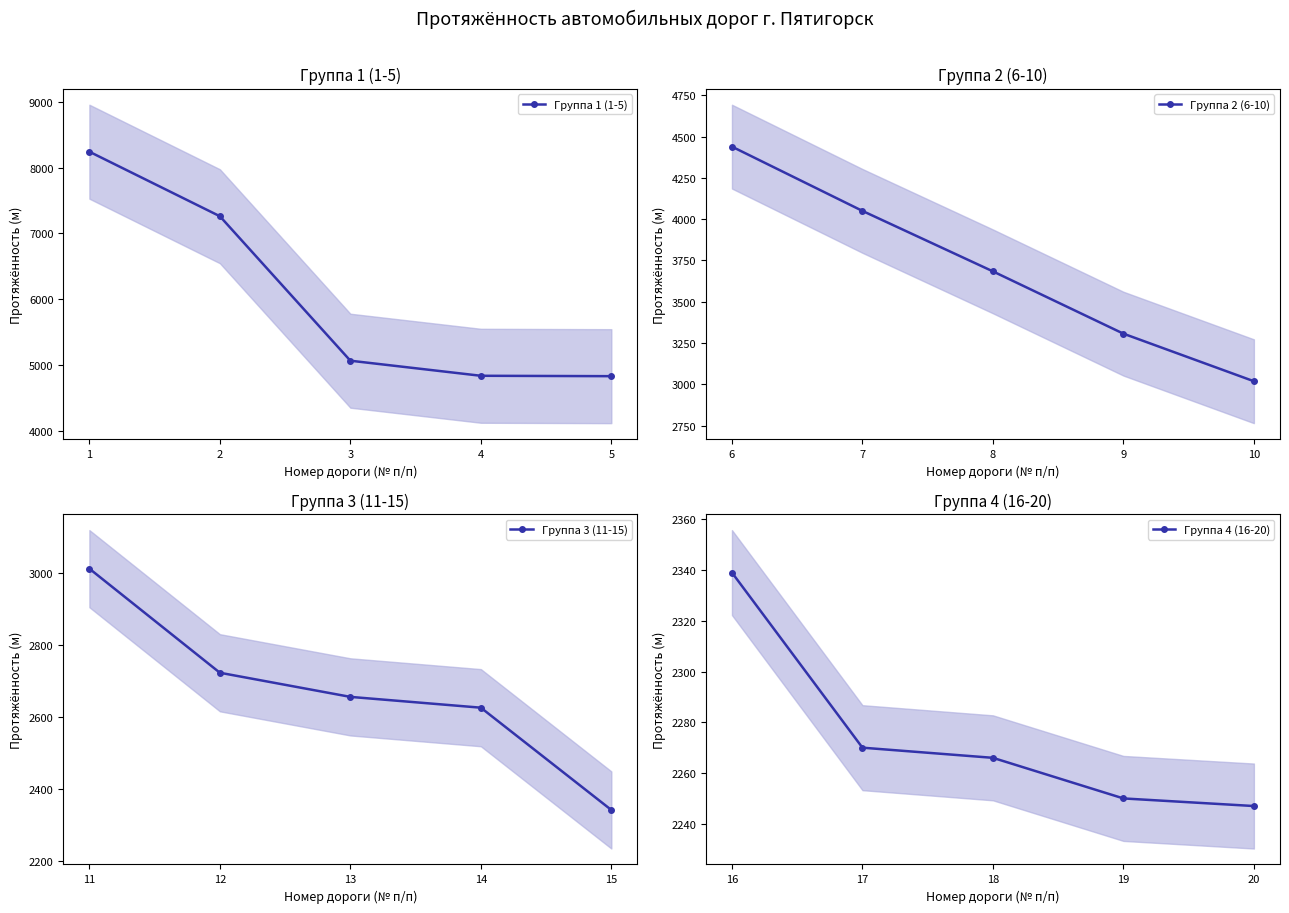

How many lines are shown in the chart?

4